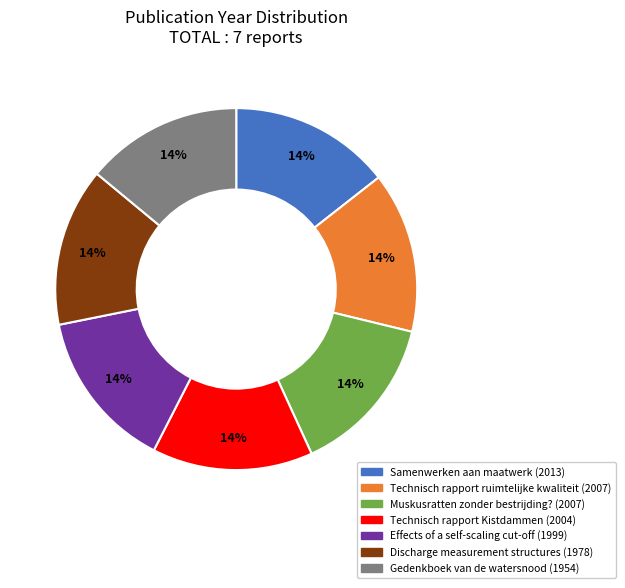

True or false: Technisch rapport Kistdammen accounts for 14% of the total.

True